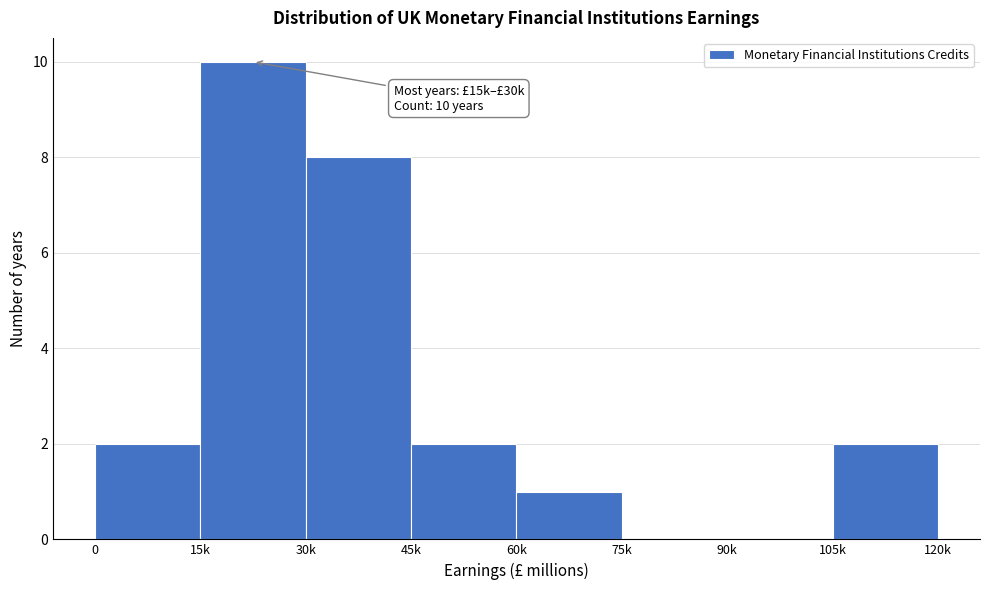

Reading left to right, list all the values displayed in this chart.

0=2	15k=10	30k=8	45k=2	60k=1	75k=0	90k=0	105k=2